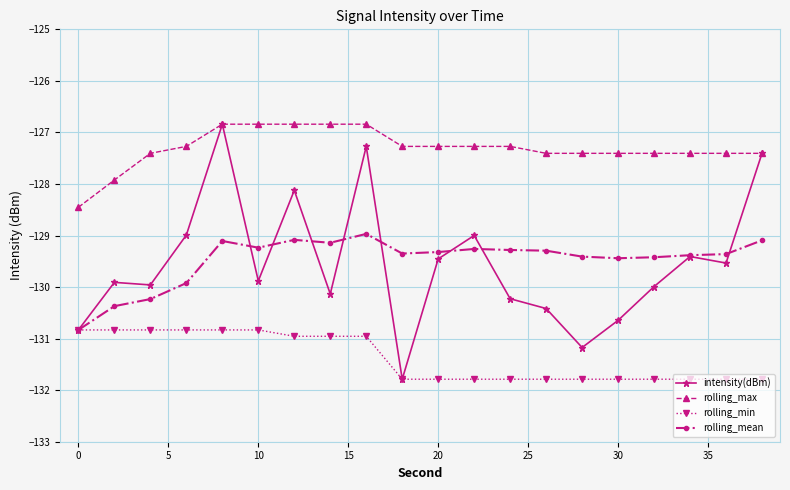

What is the difference between the maximum and minimum values in the rolling_min series?

1.0